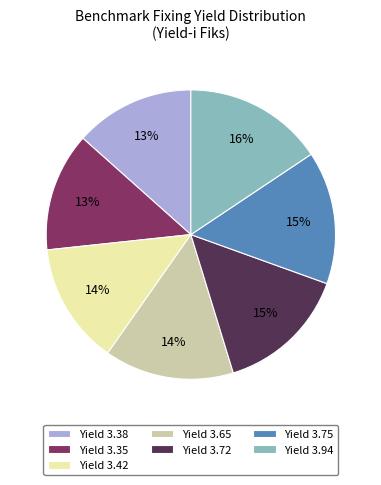

Approximately how many times larger is the value at Yield 3.35 compared to Yield 3.65?

0.9